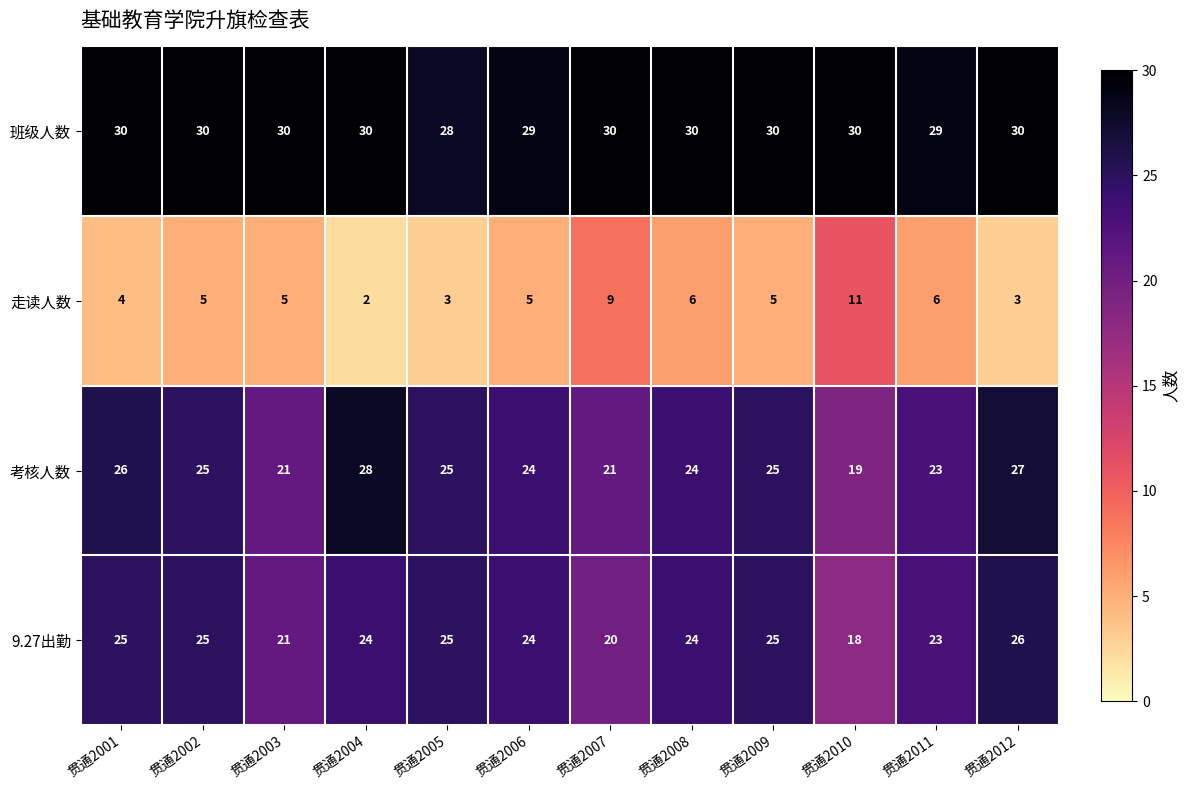

Where does the 9.27出勤 series first go above 24?

贯通2001